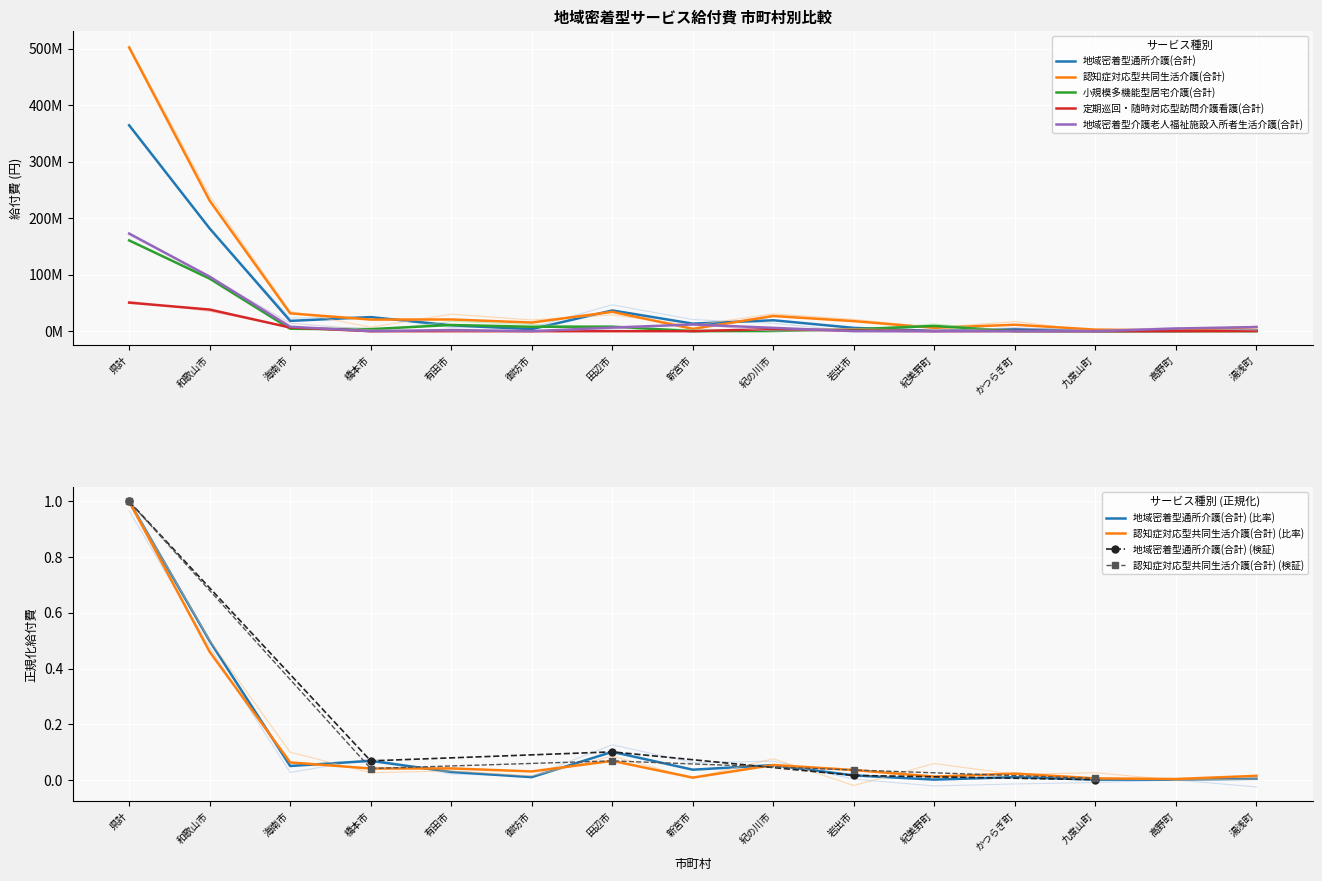

True or false: 定期巡回・随時対応型訪問介護看護(合計) has a value of 29124 at 紀美野町.

False